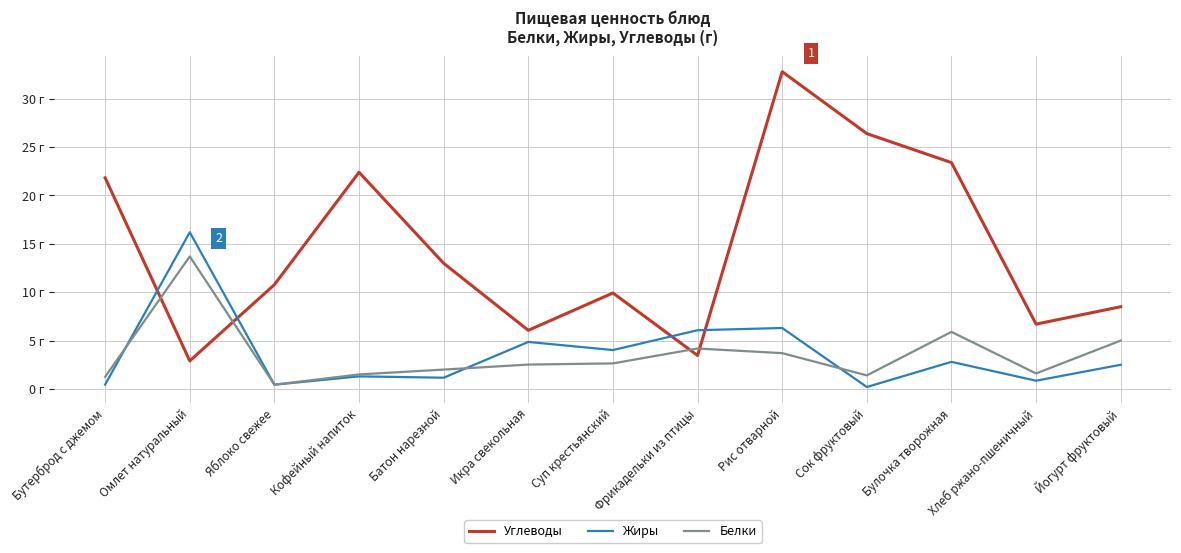

What is the label of the 2nd point from the left?

Омлет натуральный